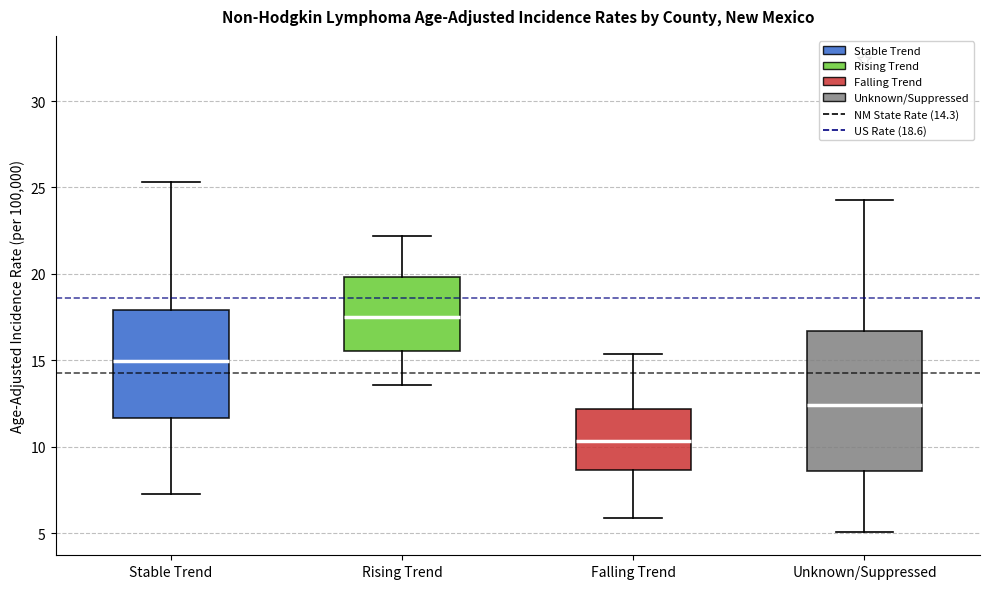

Reading left to right, read every box against the y-axis: the position of its median line, the range the box covers, and the ends of its whiskers. The values are not printed on the chart, so give them approximately, as read against the axis.

Stable Trend: median 15.0, box 11.5 to 18.0, whiskers 7.5 to 25.5
Rising Trend: median 17.5, box 15.5 to 20.0, whiskers 13.5 to 22.0
Falling Trend: median 10.5, box 8.5 to 12.0, whiskers 6.0 to 15.5
Unknown/Suppressed: median 12.5, box 8.5 to 16.5, whiskers 5.0 to 24.5